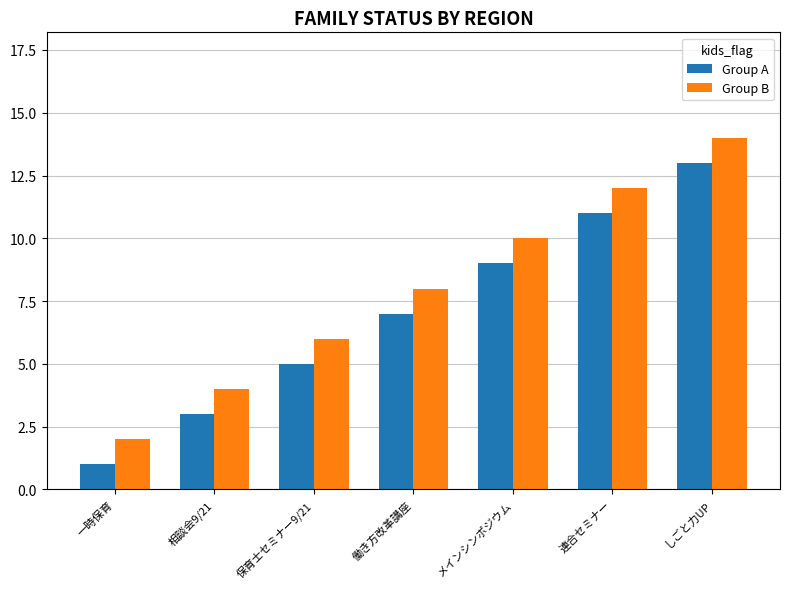

Reading right to left, what are all the values shown in this chart?

Group A: しごと力UP=13	連合セミナー=11	メインシンポジウム=9	働き方改革講座=7	保育士セミナー9/21=5	相談会9/21=3	一時保育=1
Group B: しごと力UP=14	連合セミナー=12	メインシンポジウム=10	働き方改革講座=8	保育士セミナー9/21=6	相談会9/21=4	一時保育=2